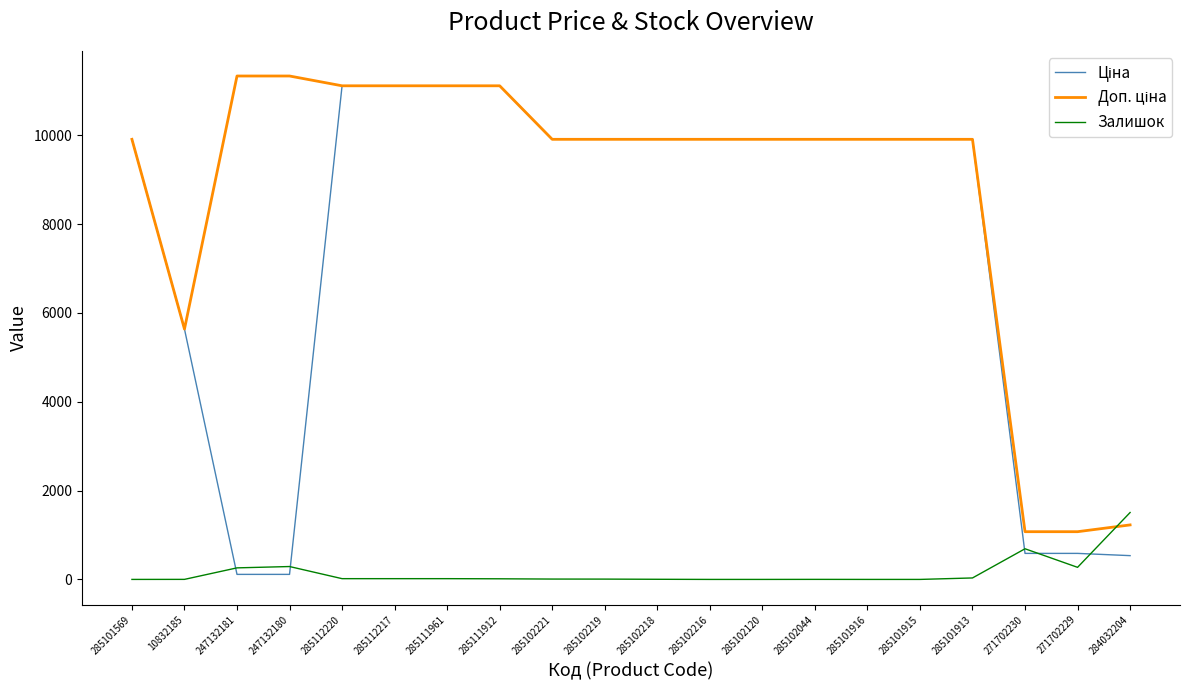

What is the difference between the highest and lowest values at 285102218?

9905.5